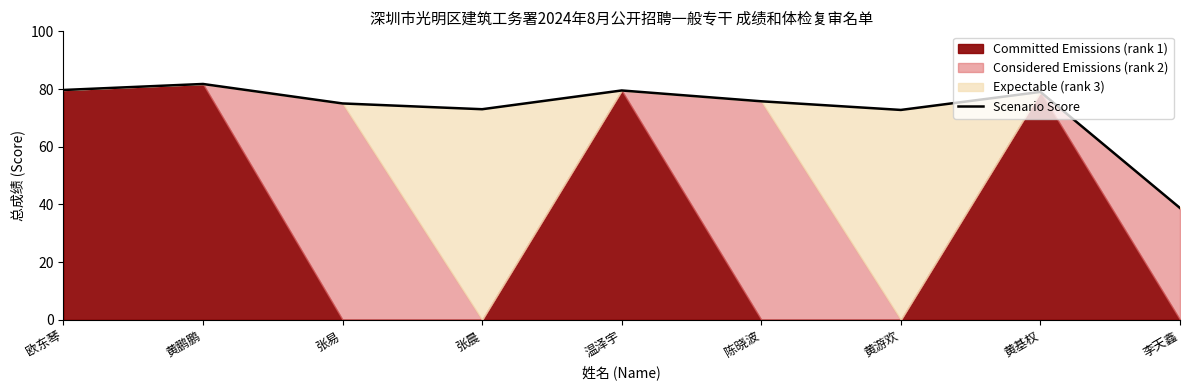

What is the label of the 8th point from the left?

黄基权